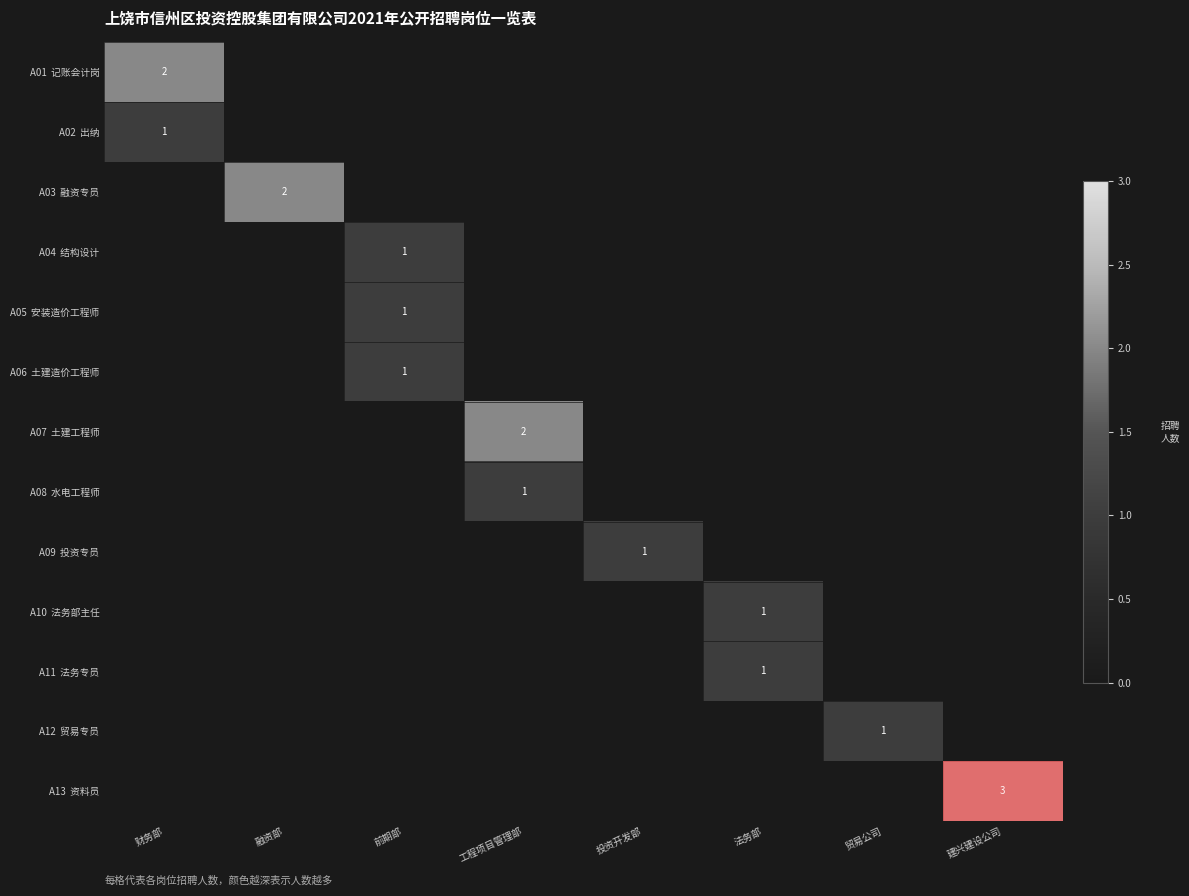

How many positive values does the A01 记账会计岗 series have?

1